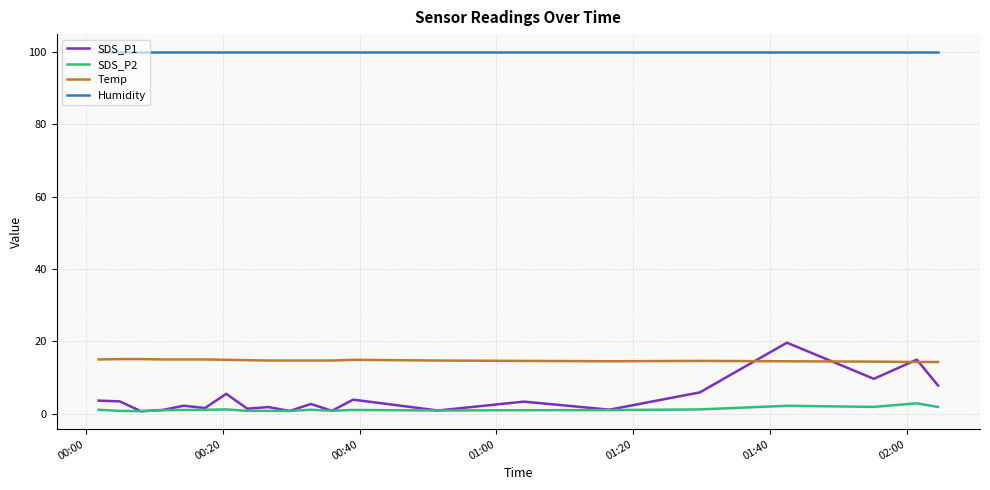

Rank the series by their maximum value, from highest to lowest.

Humidity, SDS_P1, Temp, SDS_P2